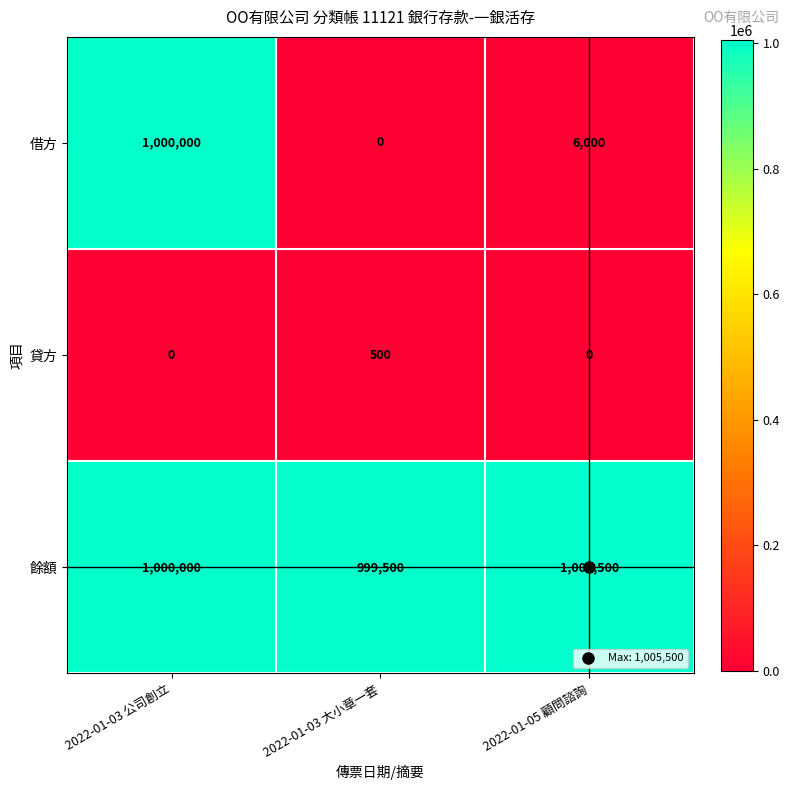

Which series has the largest range (max minus min)?

借方